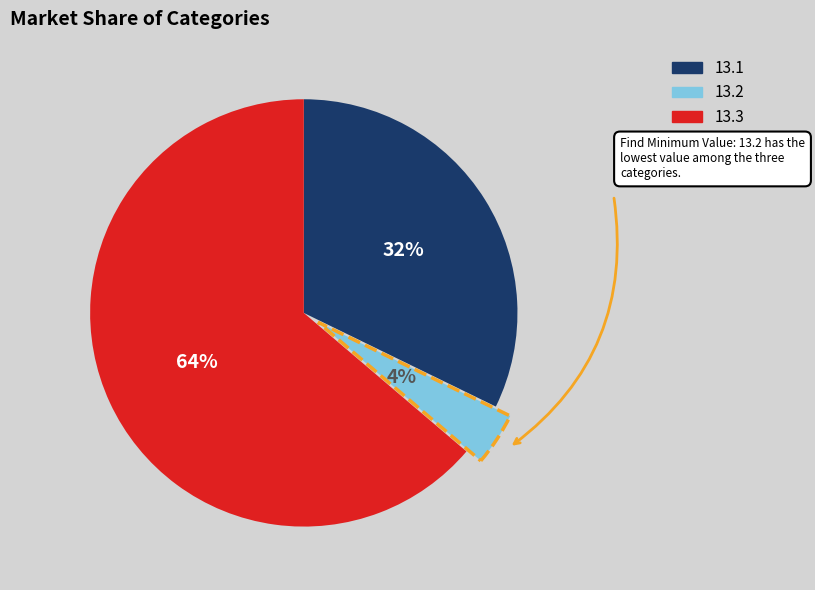

How many slices are in this pie chart?

3